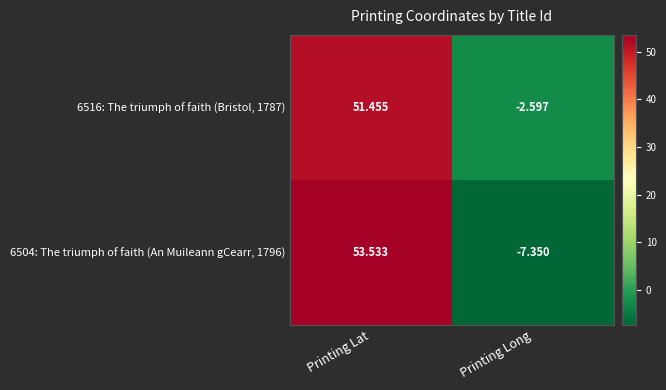

Rank the categories by 6504: The triumph of faith (An Muileann gCearr, 1796) value from lowest to highest.

Printing Long, Printing Lat